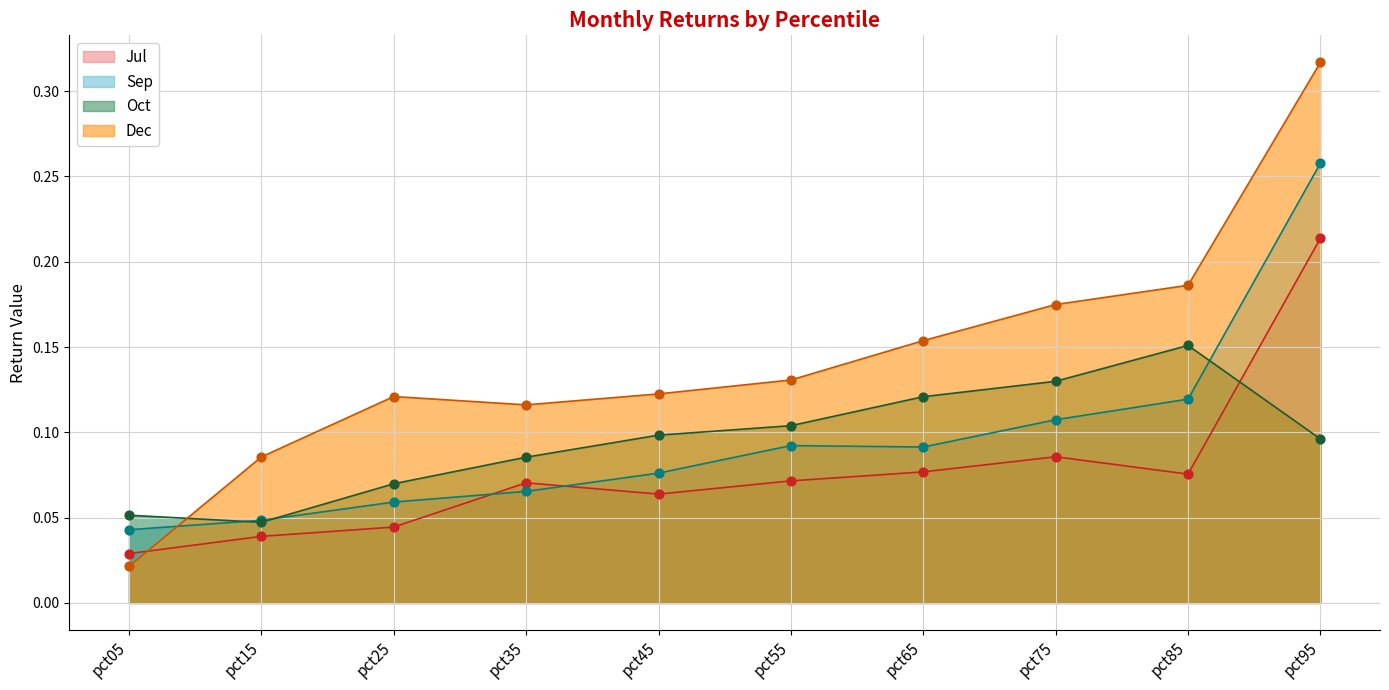

Which series has the widest spread of Y values?

Dec